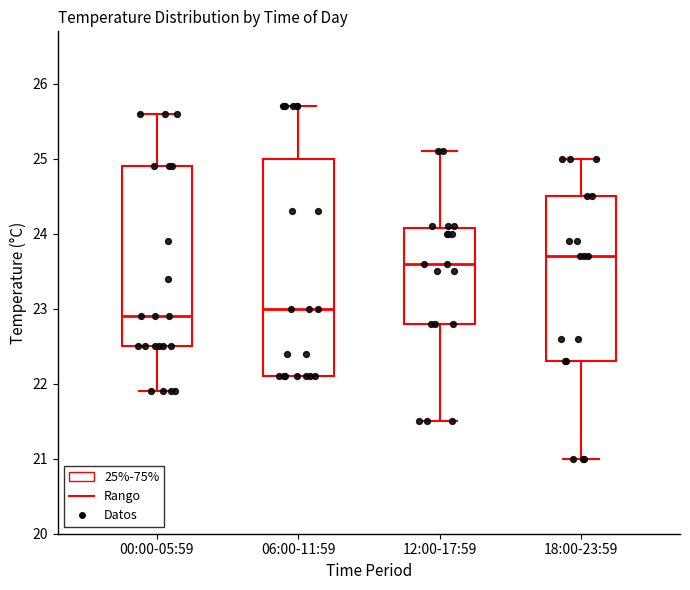

Reading left to right, transcribe this box plot: for each box, give where its median line is, the range the box spans, and where its two whiskers end, as read against the y-axis. The values are not printed on the chart, so give them approximately, as read against the axis.

00:00-05:59: median 22.9, box 22.5 to 24.9, whiskers 21.9 to 25.6
06:00-11:59: median 23.0, box 22.1 to 25.0, whiskers 22.1 to 25.7
12:00-17:59: median 23.6, box 22.8 to 24.1, whiskers 21.5 to 25.1
18:00-23:59: median 23.7, box 22.3 to 24.5, whiskers 21.0 to 25.0